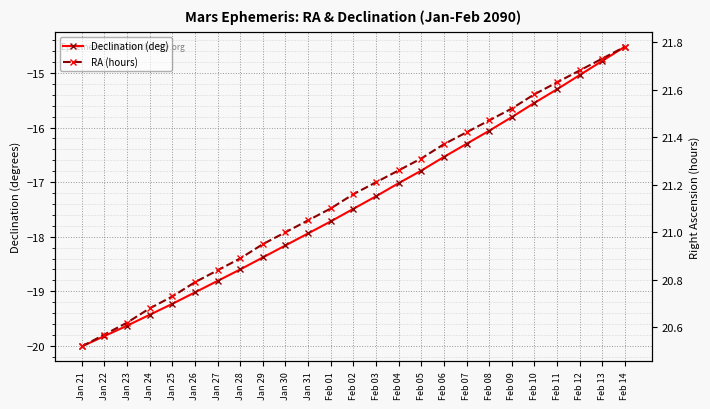

Where is Declination (deg) nearest to the value -17?

Feb 04